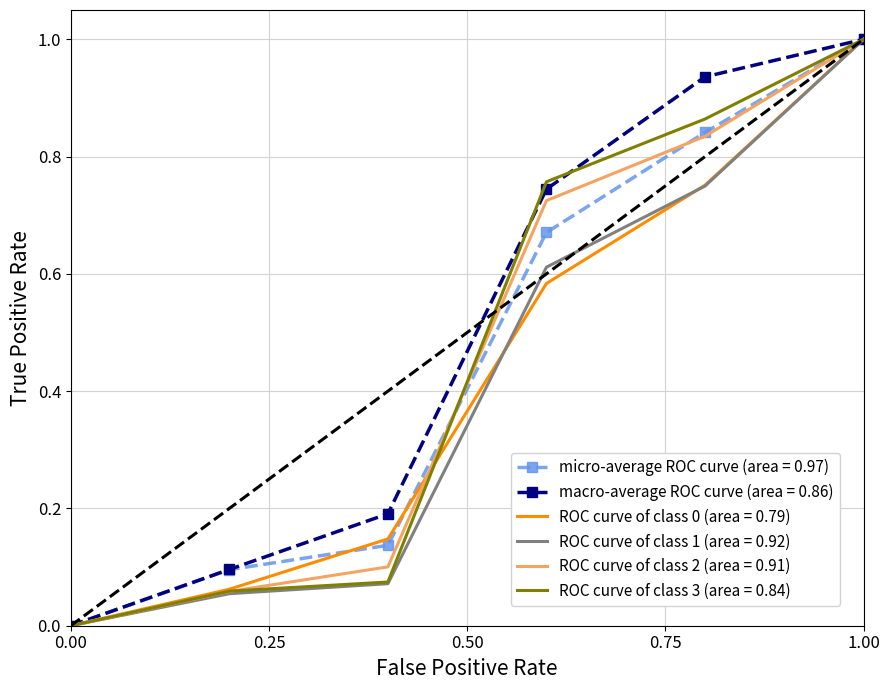

What is the maximum value for macro-average ROC curve (area = 0.86)?

1.0